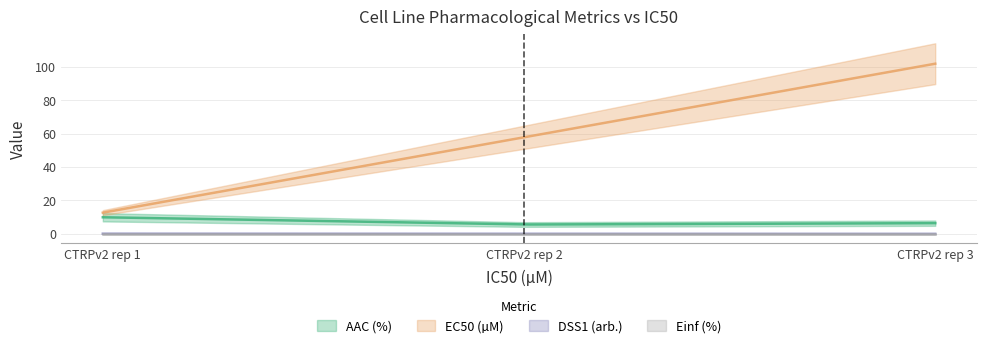

Does the chart have visible grid lines?

Yes